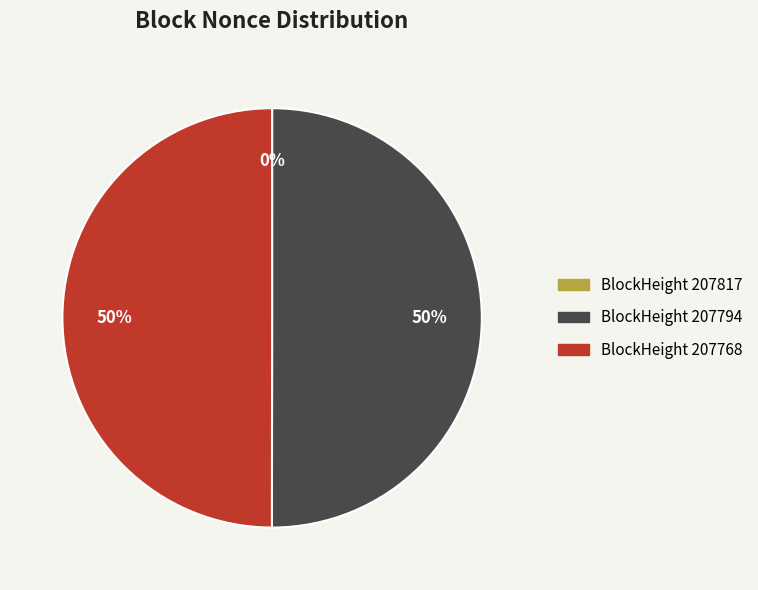

To the nearest percent, what is the average slice percentage?

33%